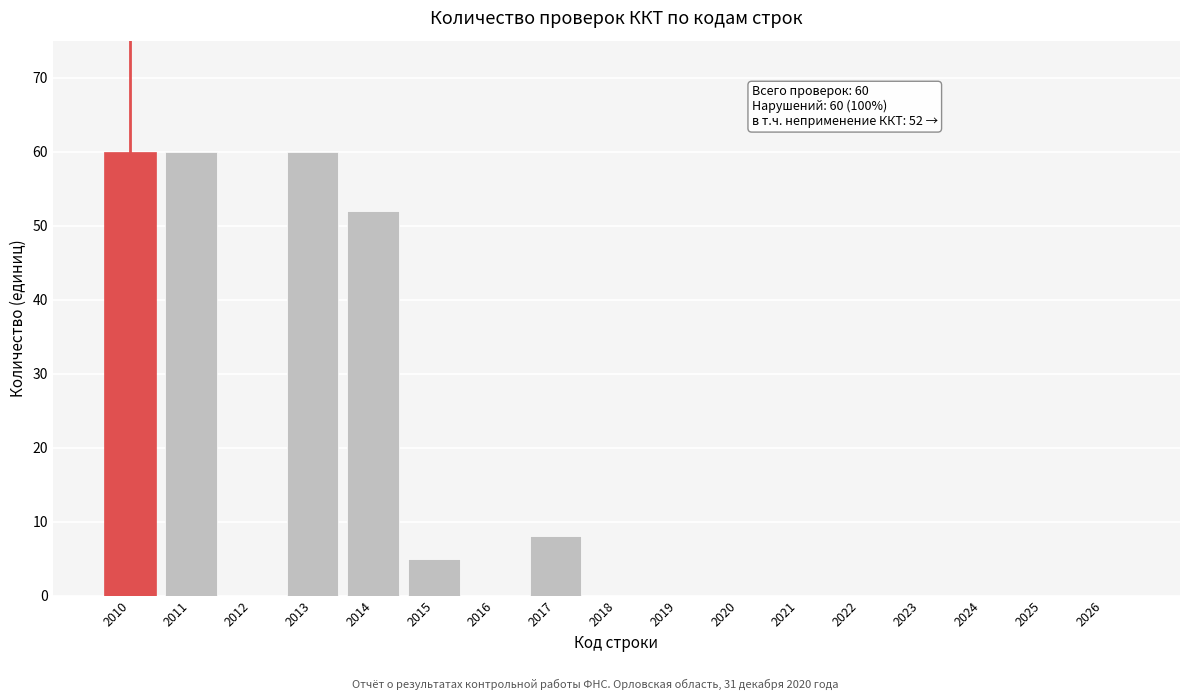

Reading left to right, extract all data points from this chart.

2010=60	2011=60	2012=0	2013=60	2014=52	2015=5	2016=0	2017=8	2018=0	2019=0	2020=0	2021=0	2022=0	2023=0	2024=0	2025=0	2026=0